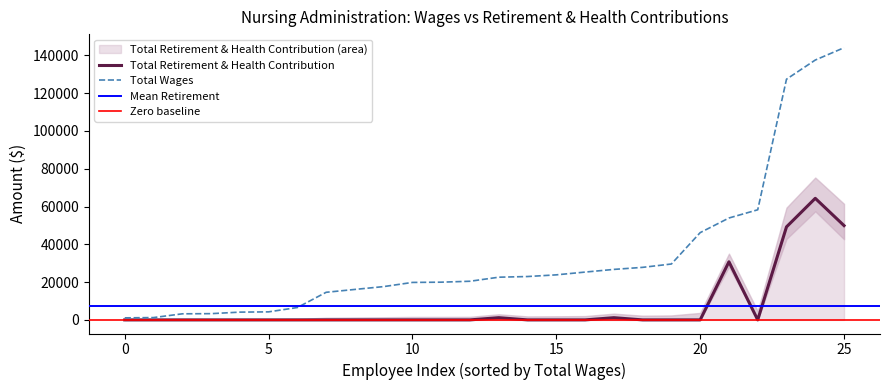

What is the highest value of the Total Retirement & Health Contribution series?

64363